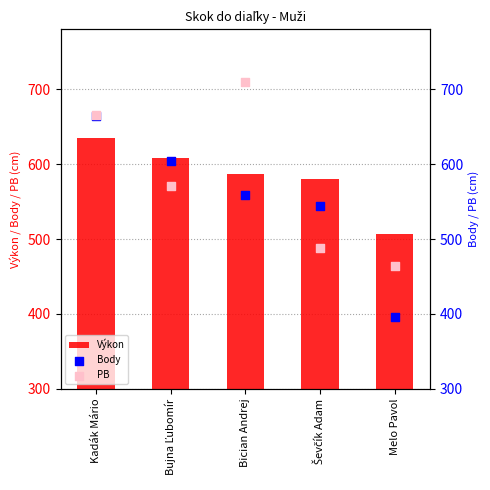

What is the total value across all series at Kadák Mário?

1965